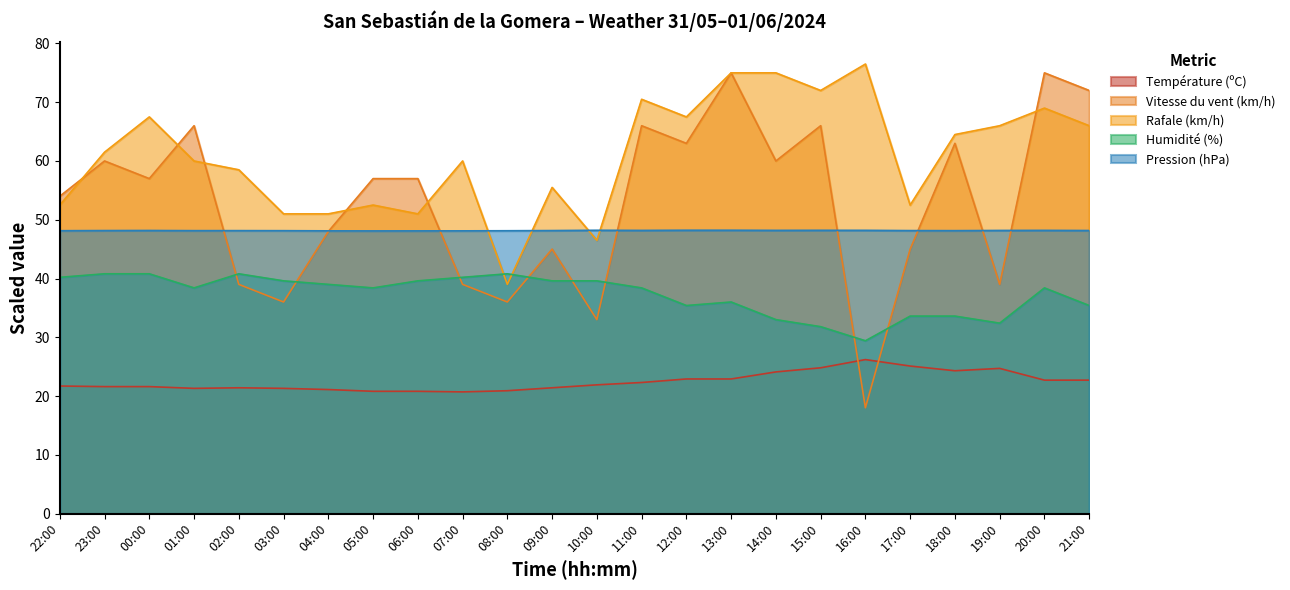

True or false: Humidité (%) and Température (ºC) intersect in this chart.

False